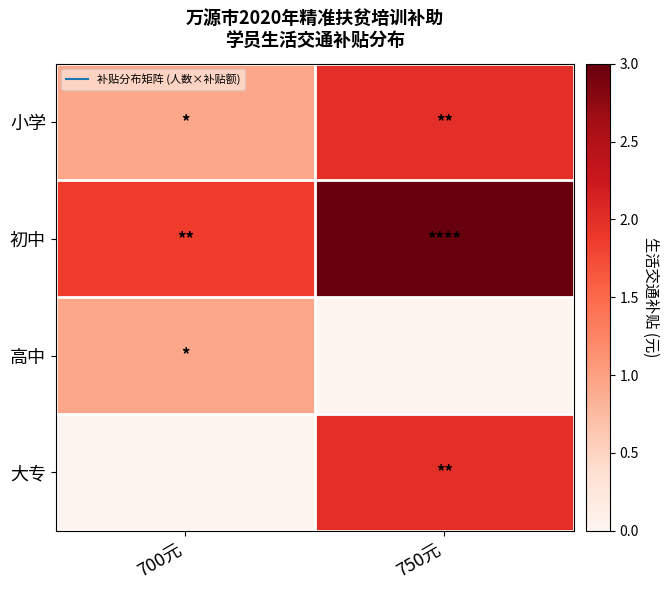

What is the total value across all series at 750元?

7.0